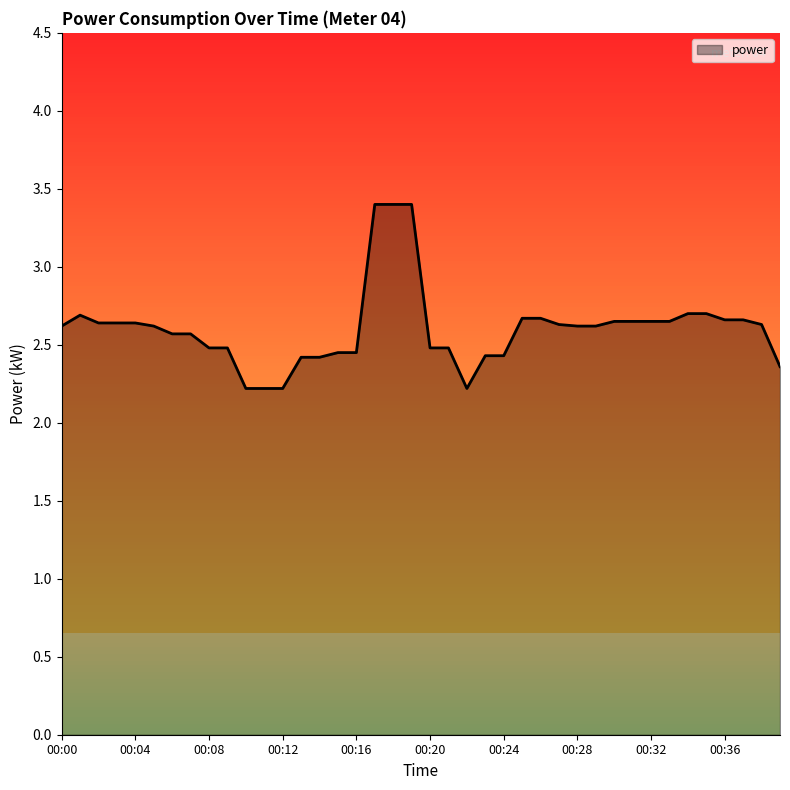

What is the difference between the maximum and minimum values?

1.2